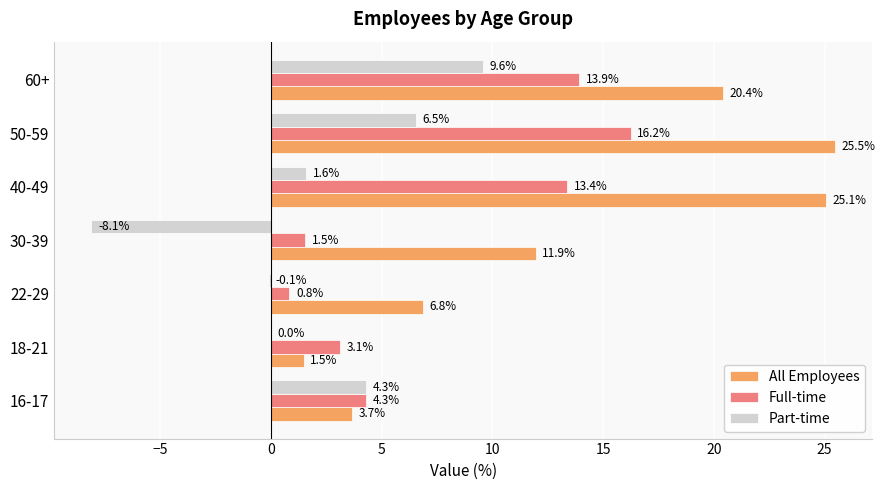

Which category has the highest value in the Full-time series?

50-59